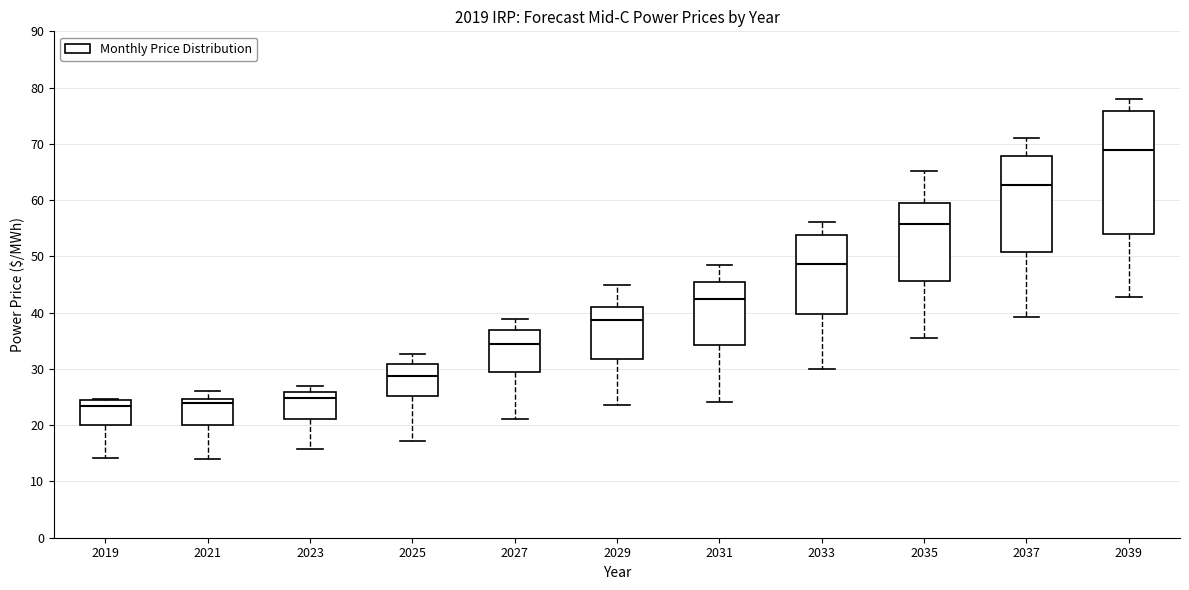

Reading left to right, transcribe this box plot: for each box, give where its median line is, the range the box spans, and where its two whiskers end, as read against the y-axis. The values are not printed on the chart, so give them approximately, as read against the axis.

2019: median 23, box 20 to 24, whiskers 14 to 25
2021: median 24, box 20 to 25, whiskers 14 to 26
2023: median 25, box 21 to 26, whiskers 16 to 27
2025: median 29, box 25 to 31, whiskers 17 to 33
2027: median 34, box 29 to 37, whiskers 21 to 39
2029: median 39, box 32 to 41, whiskers 24 to 45
2031: median 42, box 34 to 45, whiskers 24 to 49
2033: median 49, box 40 to 54, whiskers 30 to 56
2035: median 56, box 46 to 59, whiskers 35 to 65
2037: median 63, box 51 to 68, whiskers 39 to 71
2039: median 69, box 54 to 76, whiskers 43 to 78